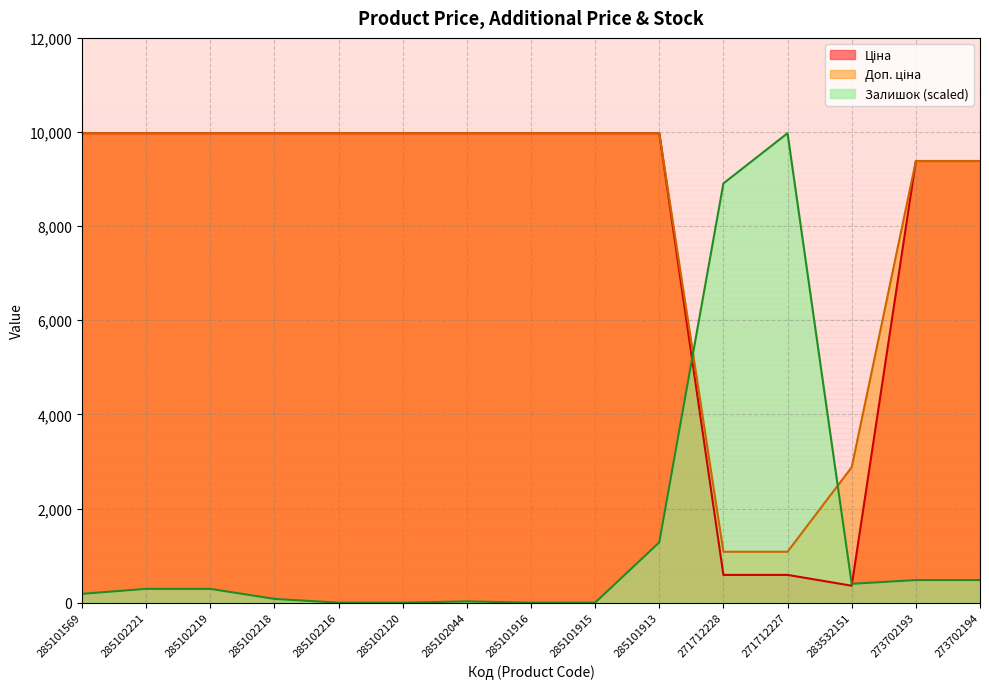

Which has a higher value, 285102218 or 285102216?

285102218